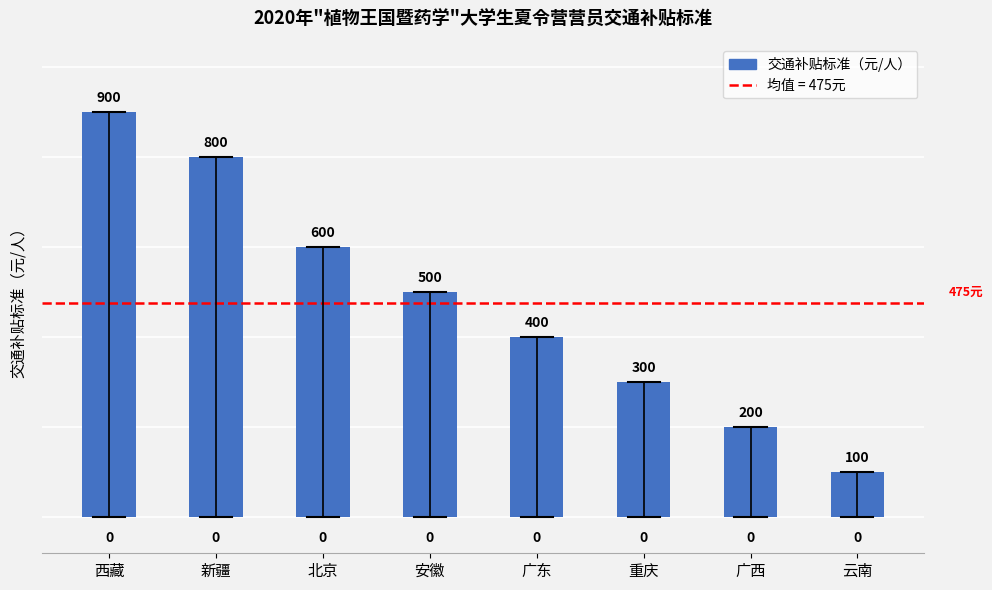

Reading left to right, transcribe all the data shown in this chart.

西藏=900	新疆=800	北京=600	安徽=500	广东=400	重庆=300	广西=200	云南=100